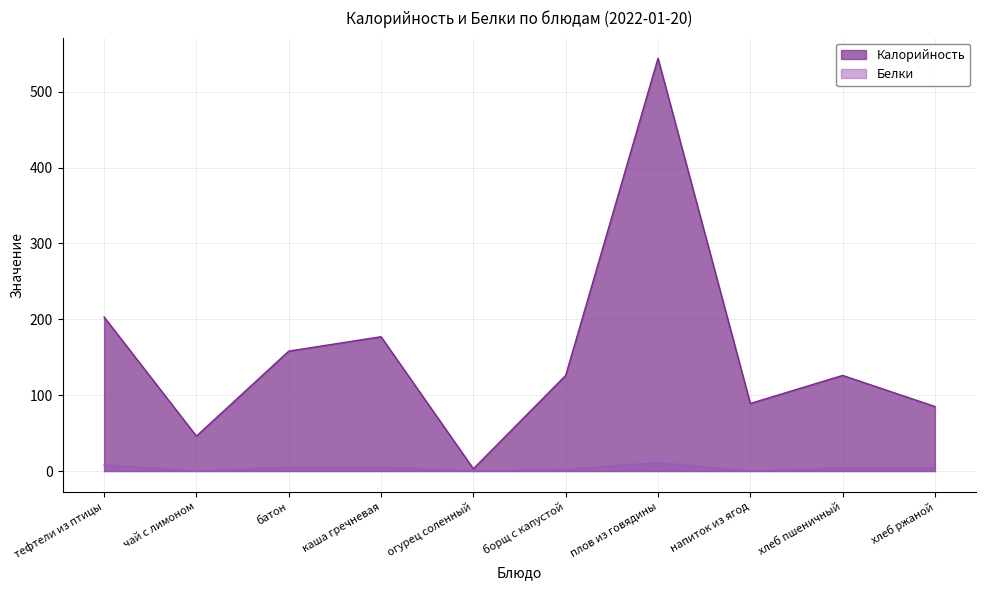

What are all the series names shown in the legend?

Калорийность, Белки